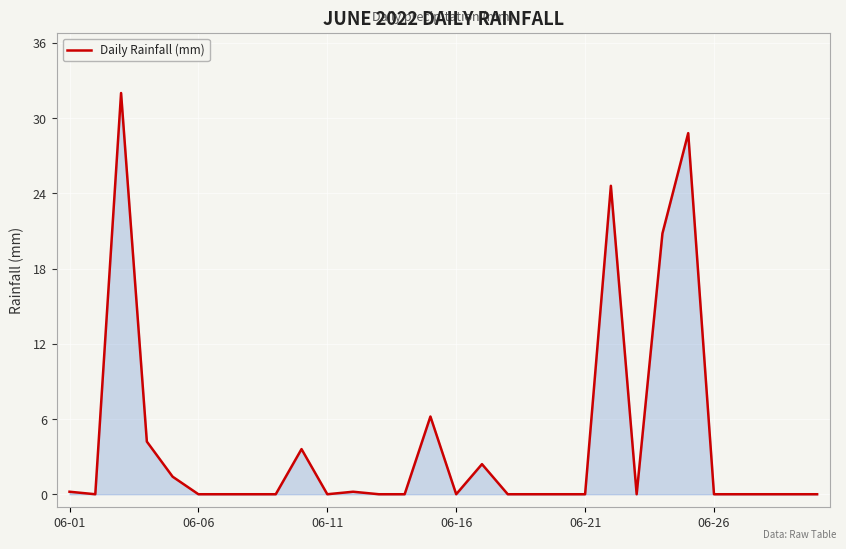

What is the maximum value shown in the chart?

32.0